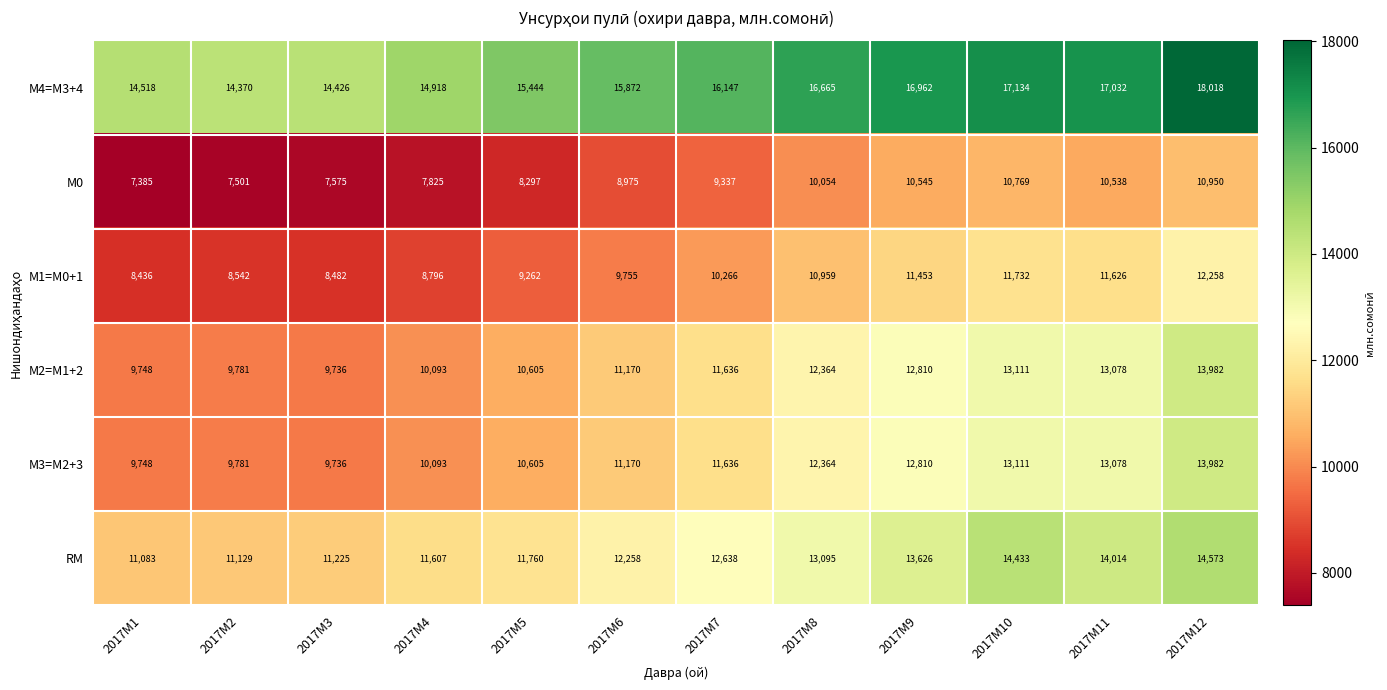

How many series are shown in this chart?

6